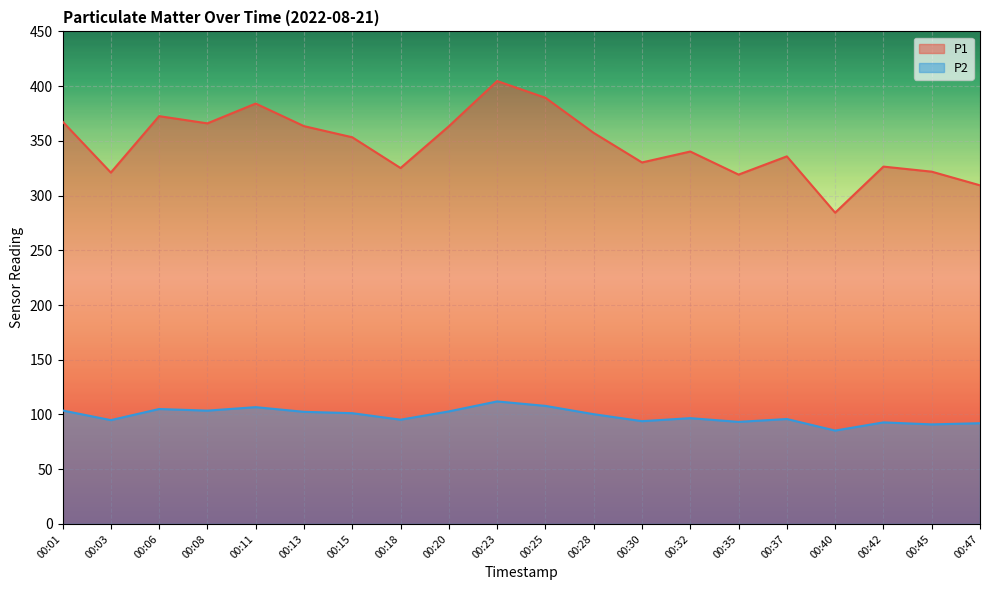

What is the approximate value of P2 at 00:08?

103.5